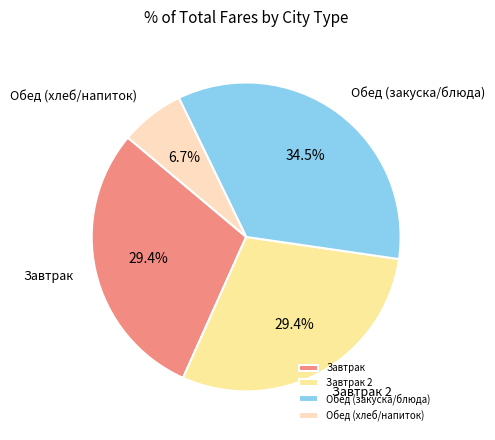

What is the total percentage of Завтрак and Завтрак 2?

58.8%